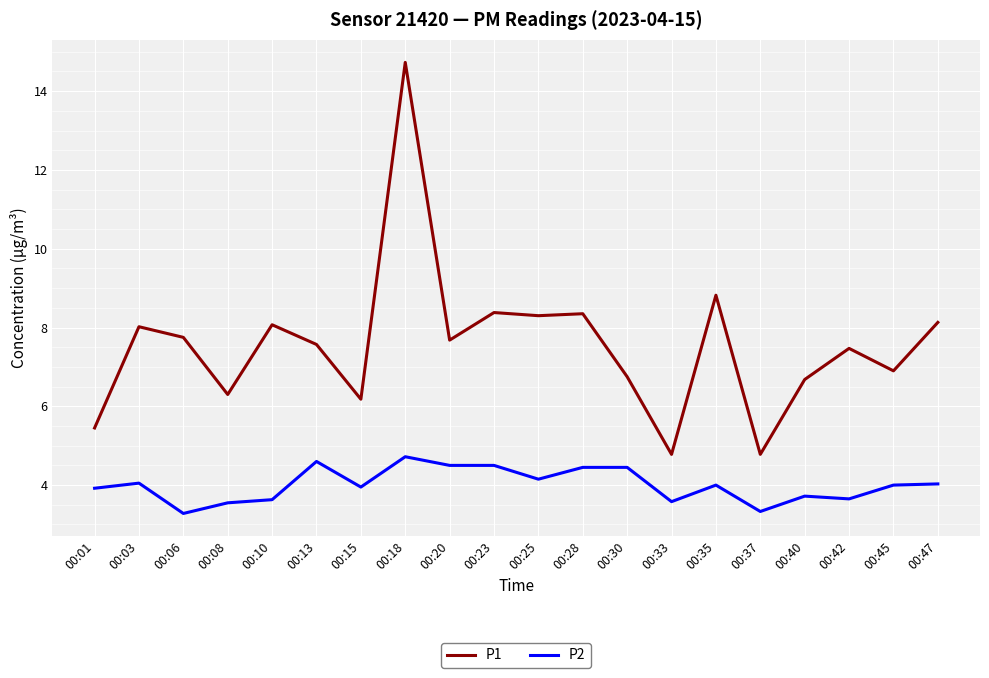

True or false: P2 and P1 intersect in this chart.

False